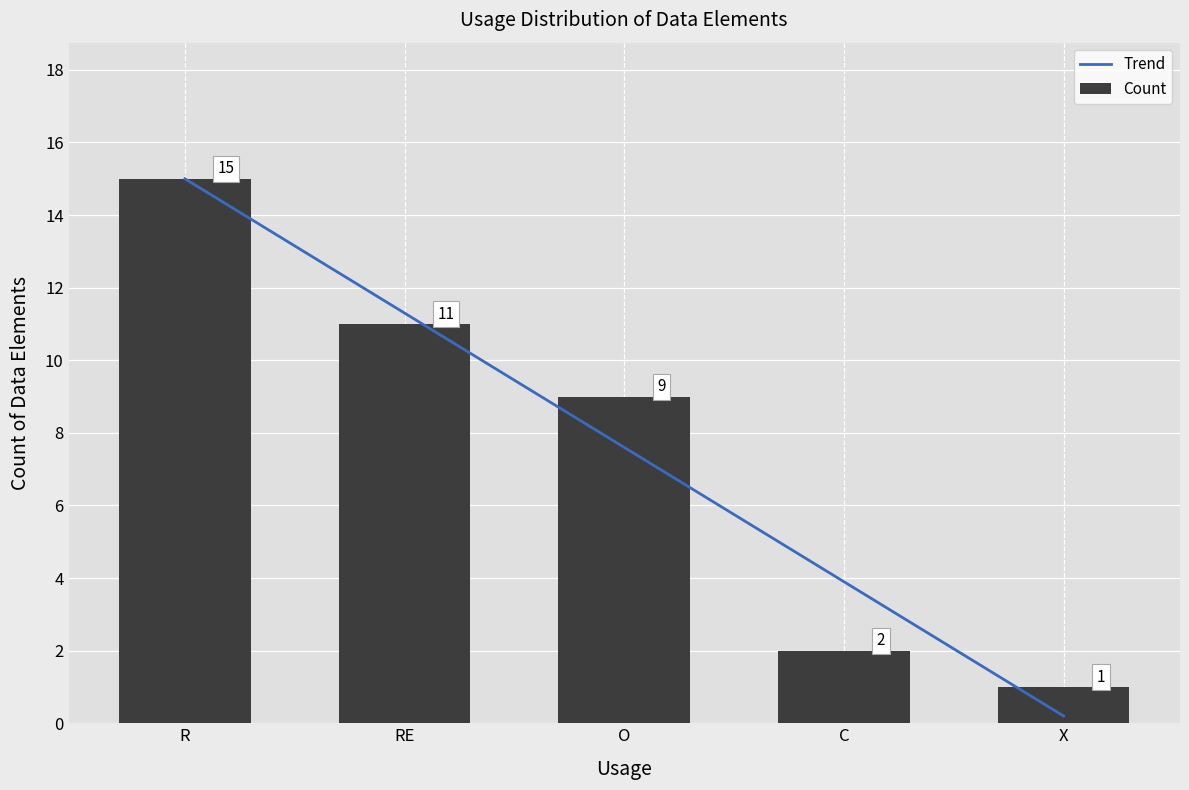

What is the change in value from RE to X?

-10